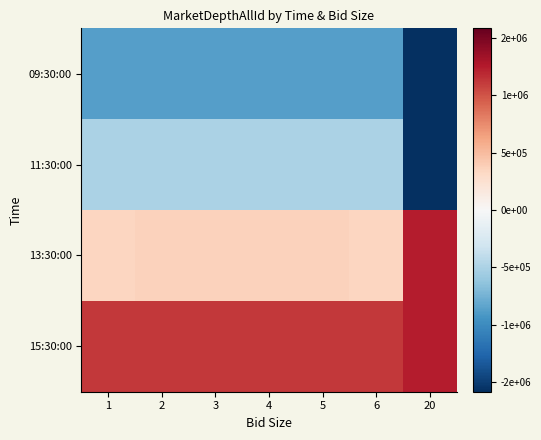

What is the spread (max minus min) of values at 5?

1991644.0